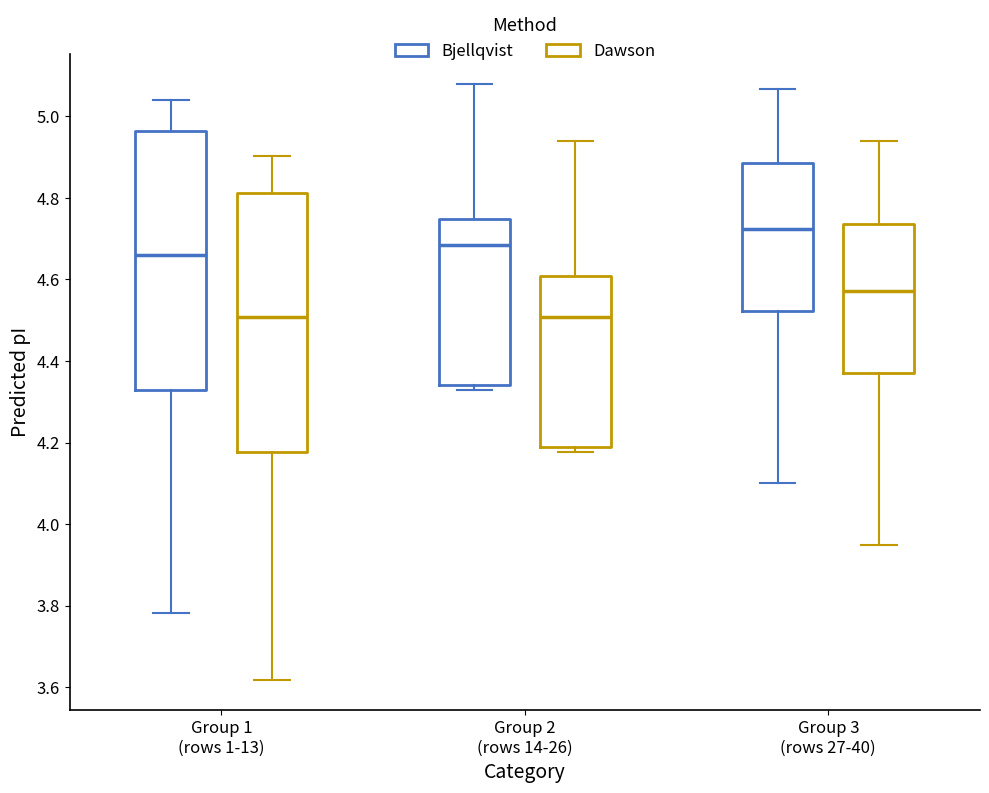

Reading left to right, read every box against the y-axis: the position of its median line, the range the box covers, and the ends of its whiskers. The values are not printed on the chart, so give them approximately, as read against the axis.

Group 1 (rows 1-13) (Bjellqvist): median 4.66, box 4.32 to 4.96, whiskers 3.78 to 5.04
Group 1 (rows 1-13) (Dawson): median 4.50, box 4.18 to 4.82, whiskers 3.62 to 4.90
Group 2 (rows 14-26) (Bjellqvist): median 4.68, box 4.34 to 4.74, whiskers 4.32 to 5.08
Group 2 (rows 14-26) (Dawson): median 4.50, box 4.20 to 4.60, whiskers 4.18 to 4.94
Group 3 (rows 27-40) (Bjellqvist): median 4.72, box 4.52 to 4.88, whiskers 4.10 to 5.06
Group 3 (rows 27-40) (Dawson): median 4.58, box 4.38 to 4.74, whiskers 3.94 to 4.94